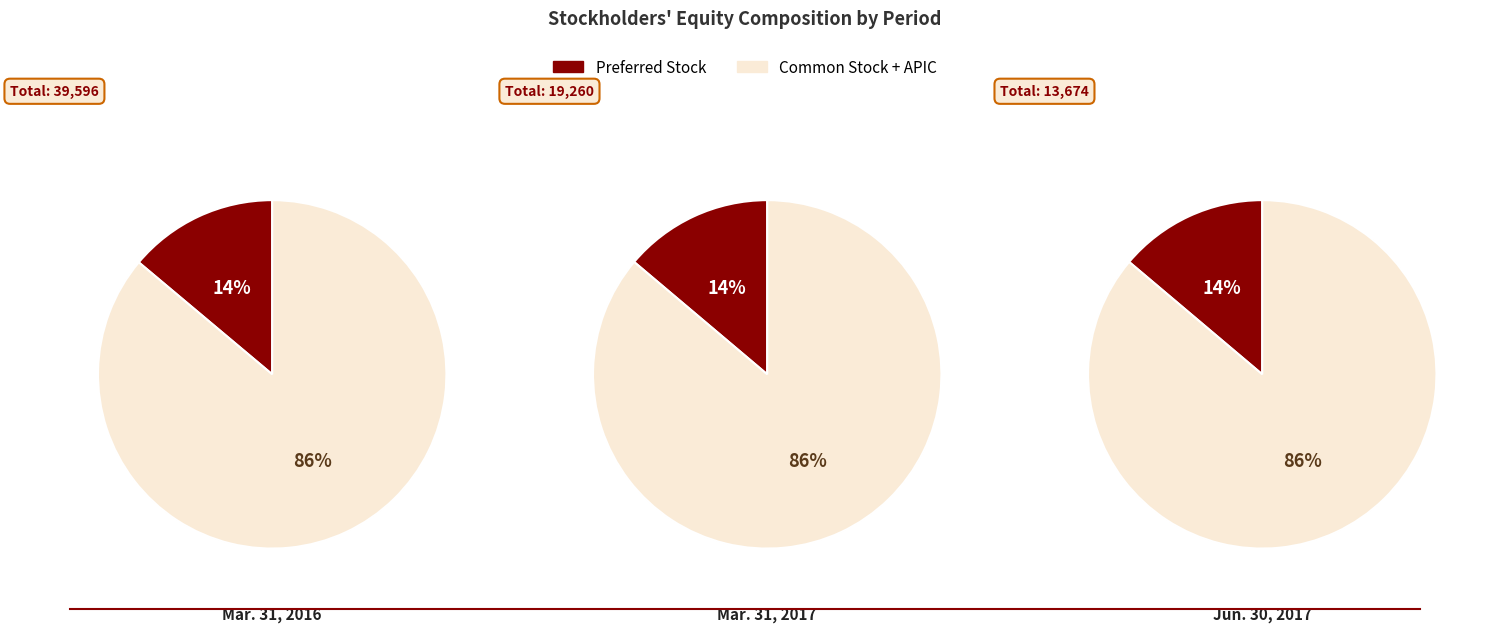

Combined, what portion of the pie is Mar. 31, 2016 and Mar. 31, 2017?

66.7%